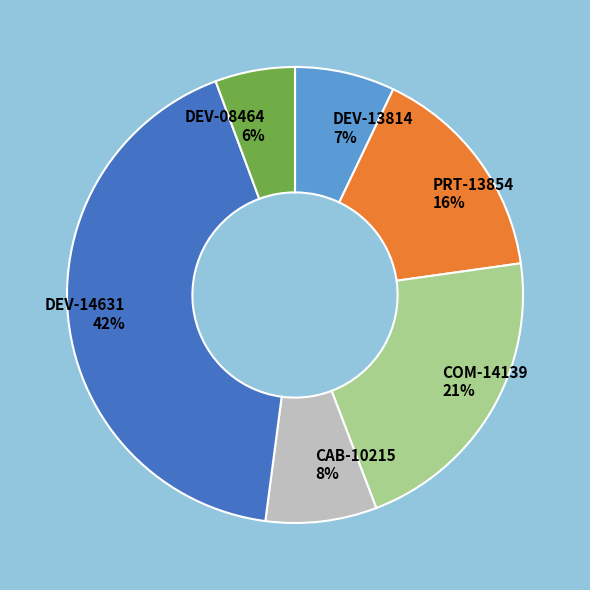

Which has a higher value, DEV-08464 or DEV-14631?

DEV-14631